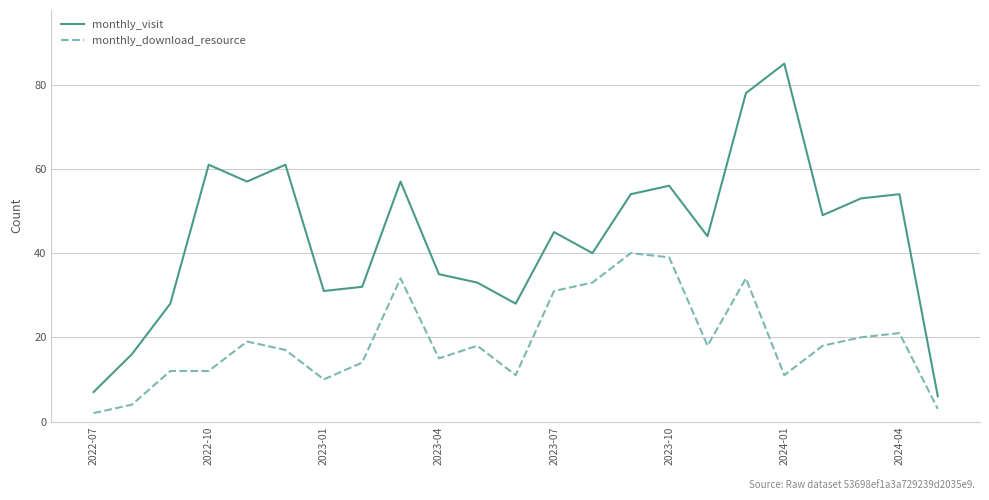

Rank the series by their average value, from highest to lowest.

monthly_visit, monthly_download_resource